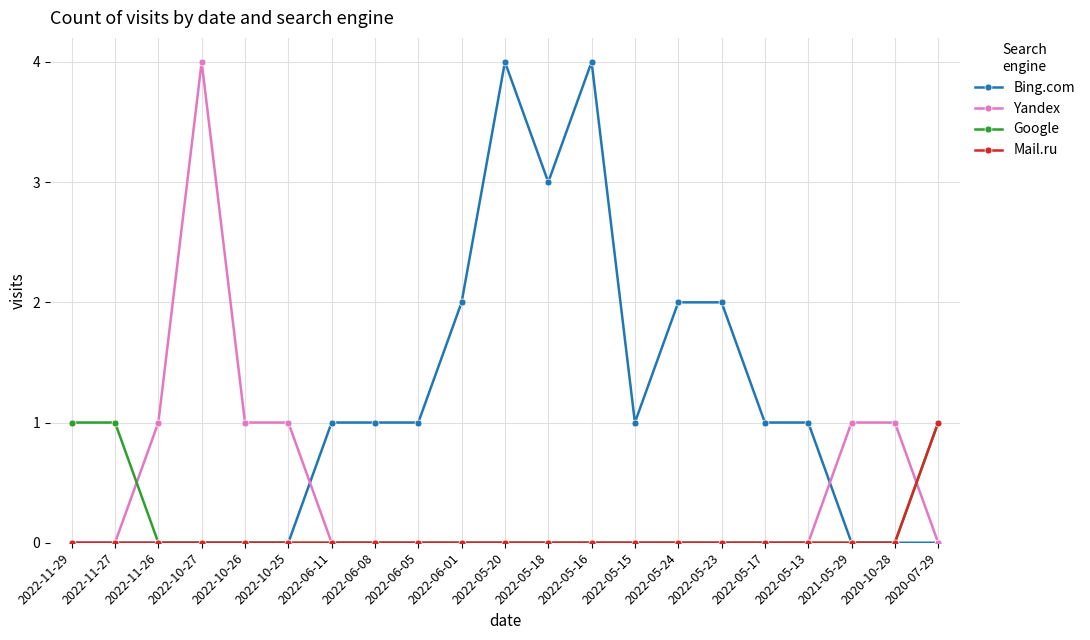

The Bing.com series shows 1 at 2022-05-15. True or false?

True